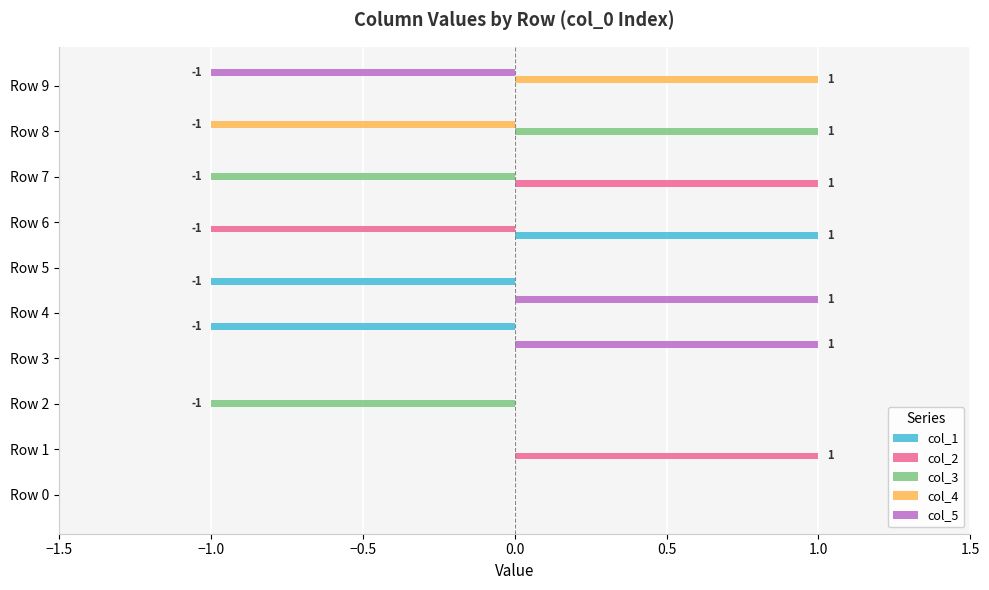

The value of col_3 at Row 9 is 0. True or false?

True